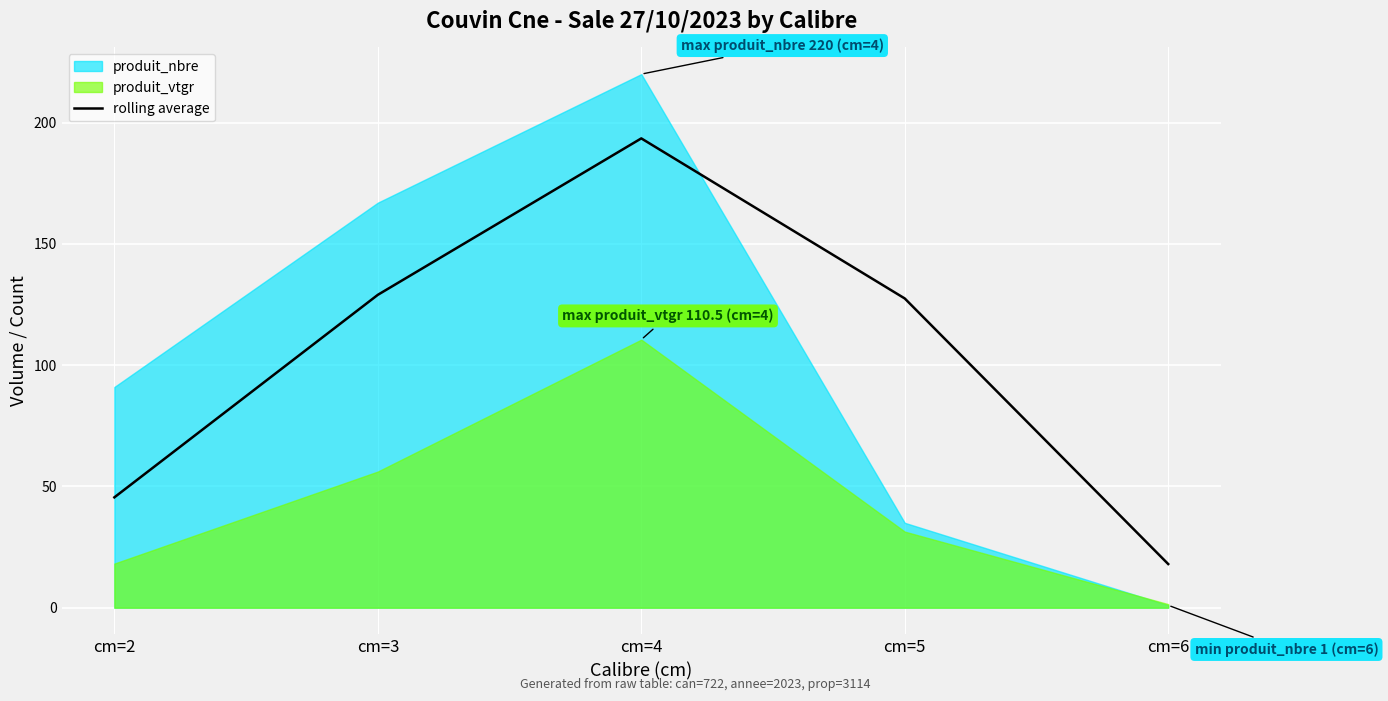

What is the maximum value for rolling average?

193.5